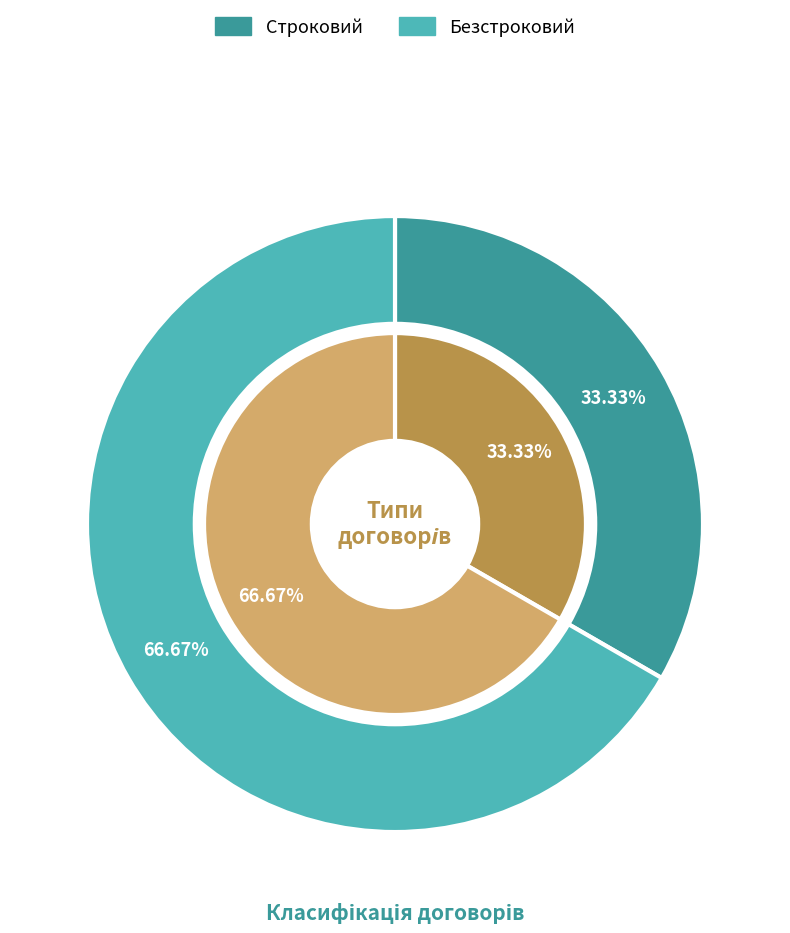

Does any single category account for the majority?

Yes